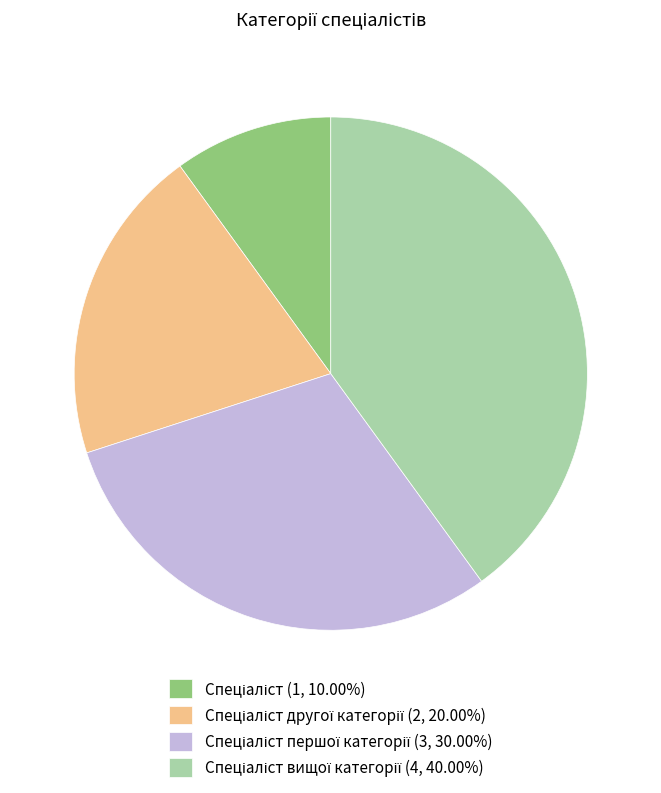

Is there any slice that represents more than half of the pie?

No